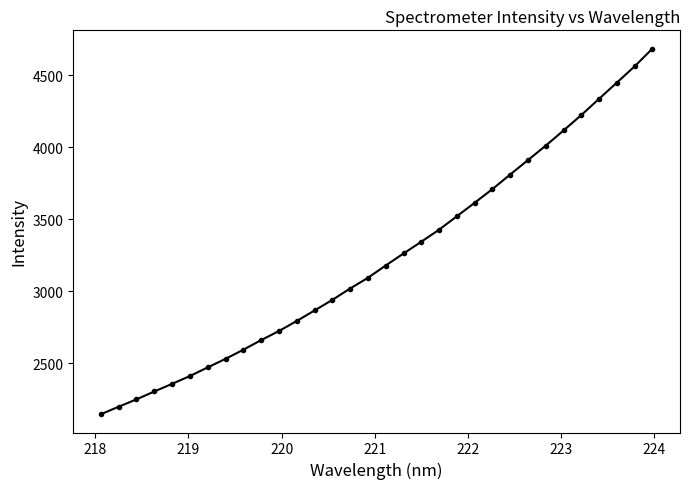

What is the smallest value displayed?

2147.1